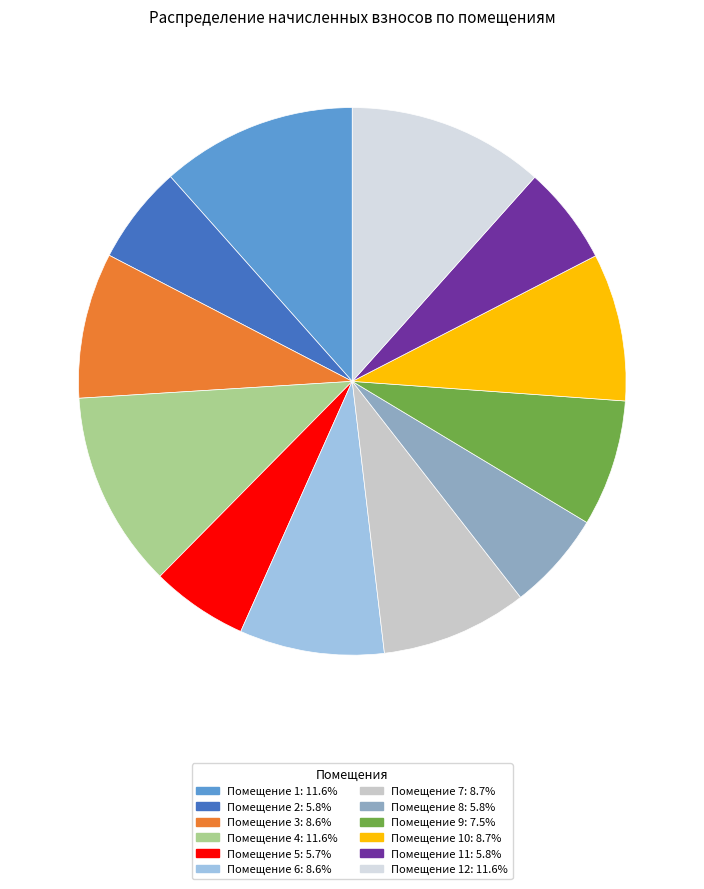

Which category has the biggest portion of the pie?

4